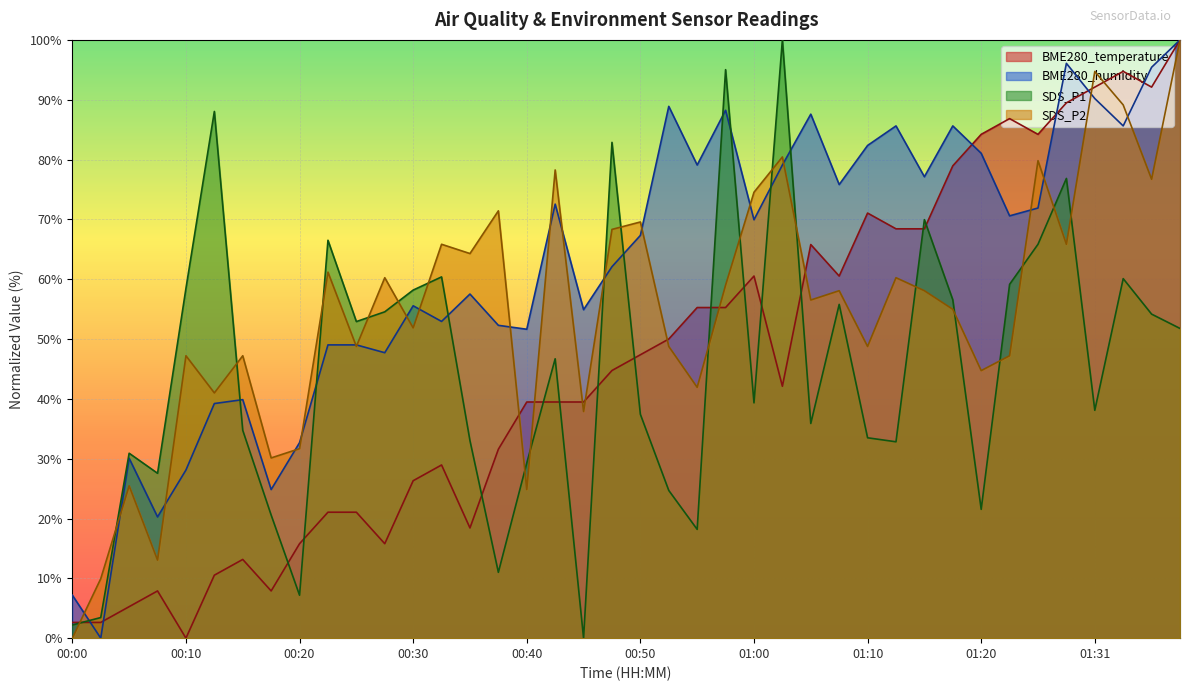

How many lines are shown in the chart?

4